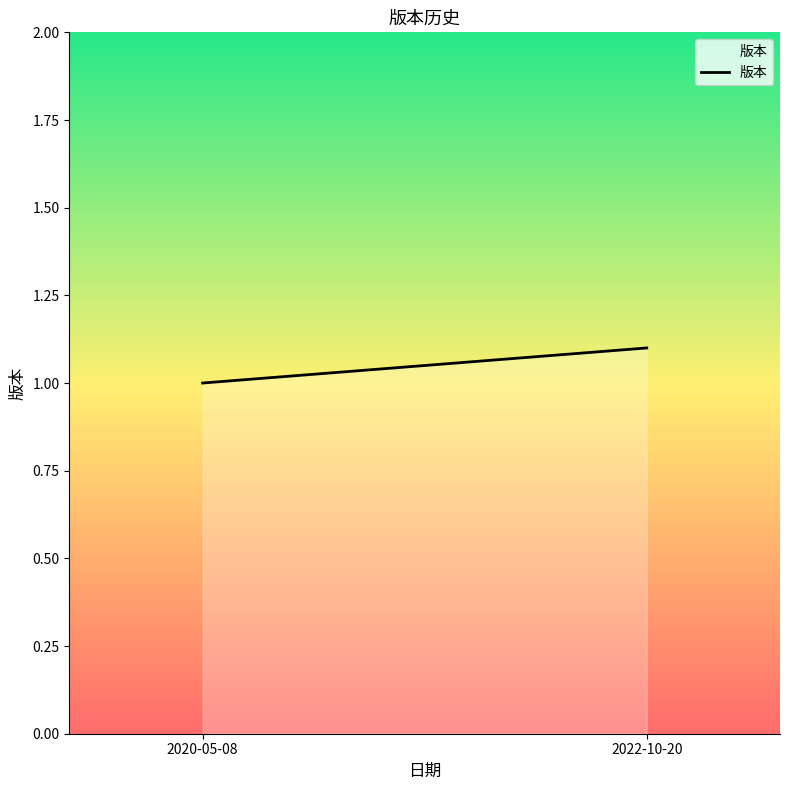

What is the label of the 2nd point from the right?

2020-05-08